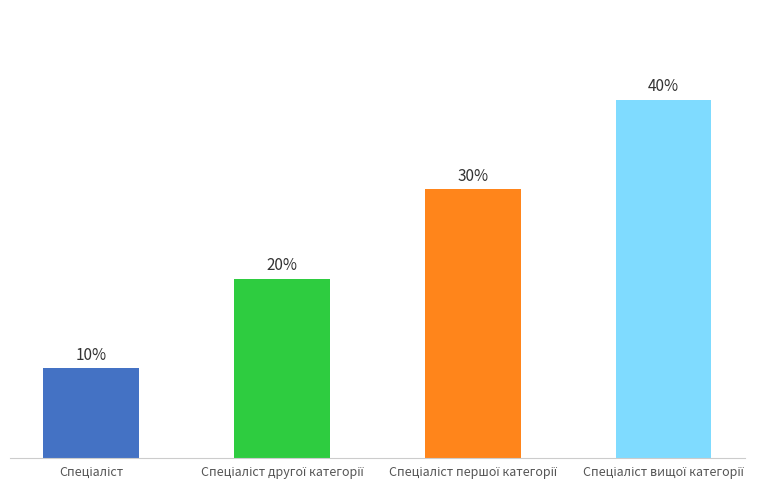

Approximately how many times larger is the value at Спеціаліст compared to Спеціаліст другої категорії?

0.5